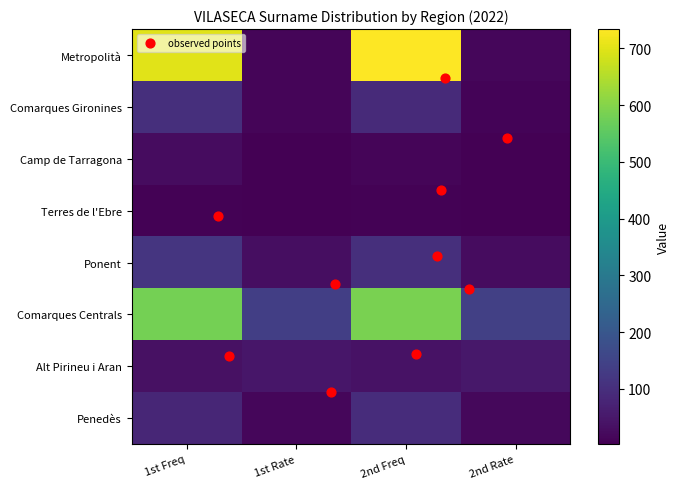

At which category does the chart reach its peak across all series?

2nd Freq